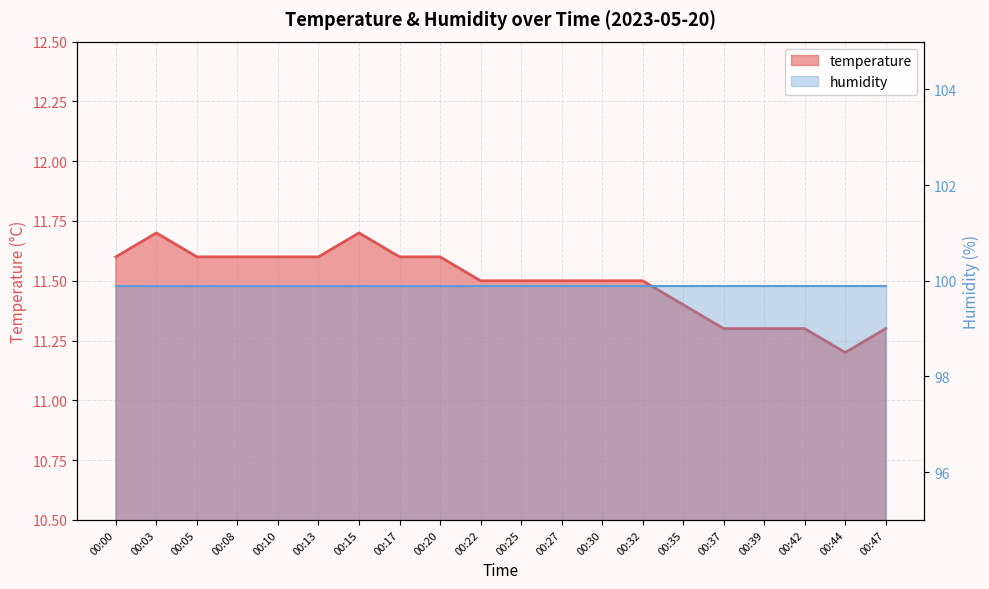

Which has a higher value, 00:00 or 00:10?

00:00